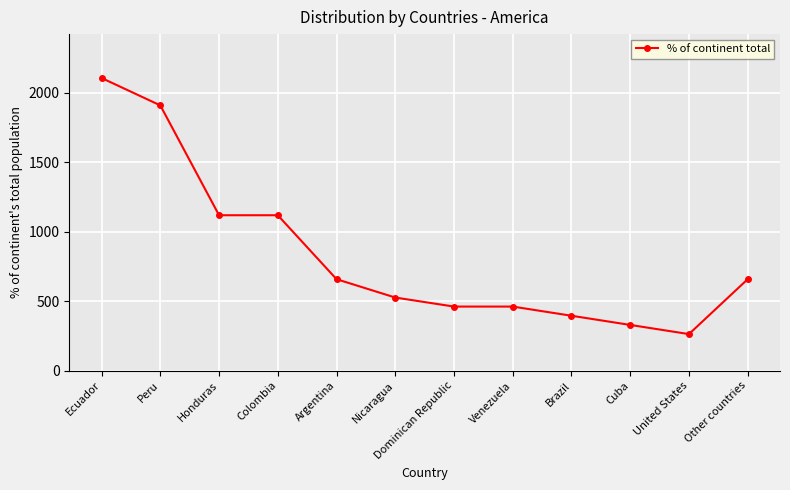

Which has a higher value, Ecuador or Other countries?

Ecuador